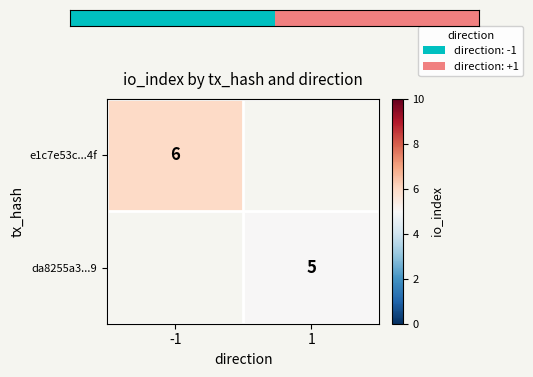

Is the value of e1c7e53c...4f at -1 greater than the value of da8255a3...9 at 1?

Yes